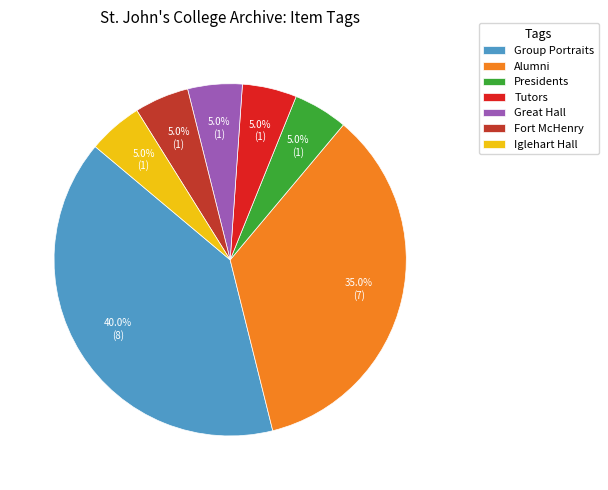

What percentage do Presidents and Fort McHenry together represent?

10.0%